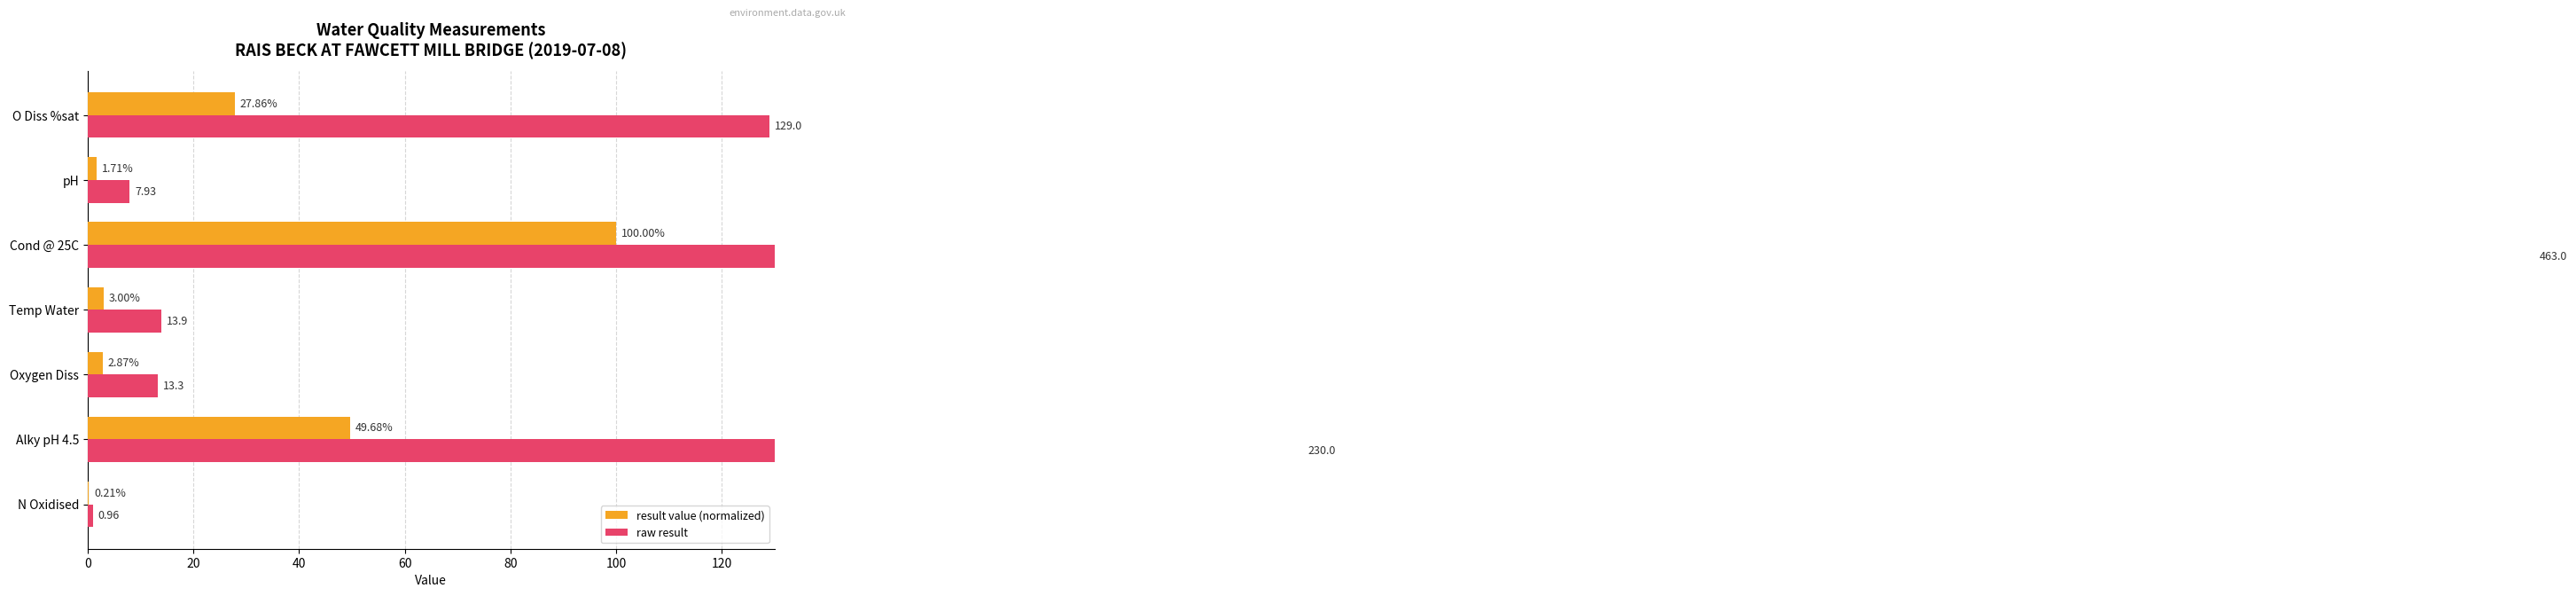

Between Alky pH 4.5 and O Diss %sat, which series saw the biggest shift?

raw result